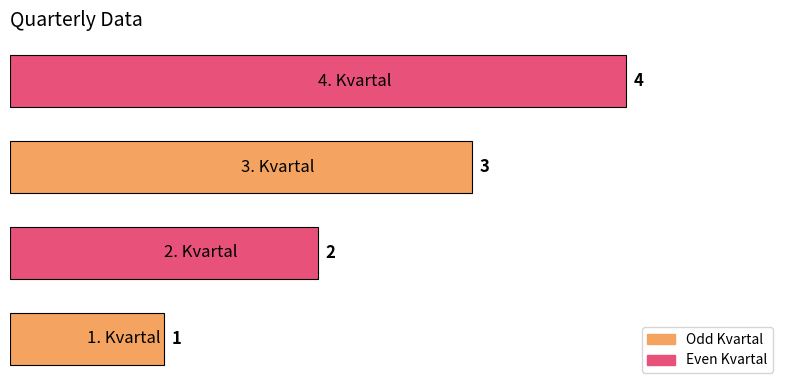

How many data points are less than 3?

2